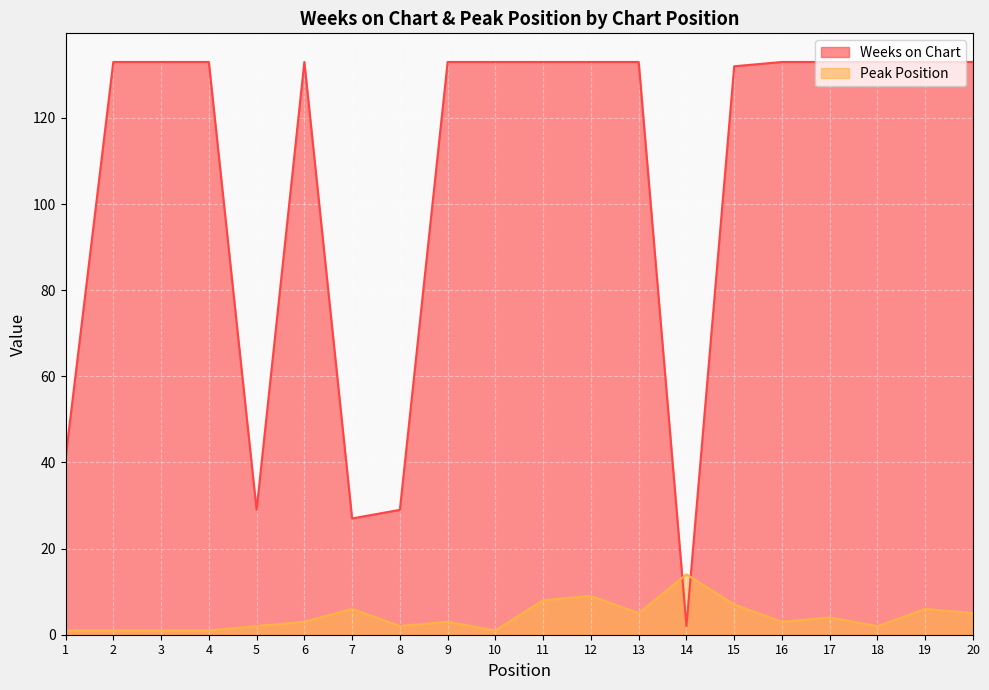

Between which two adjacent categories do Peak Position and Weeks on Chart first intersect?

13 and 14